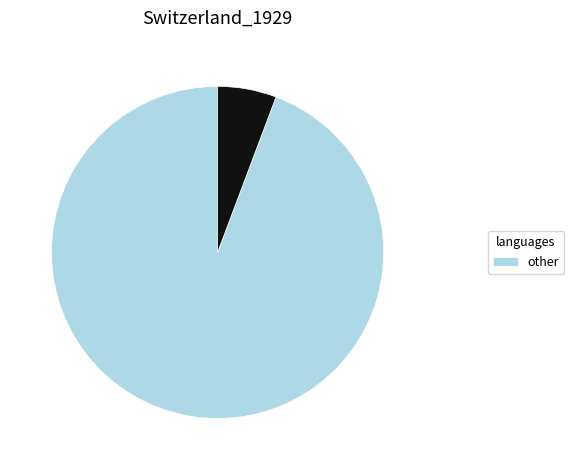

Is there a majority slice in this chart?

Yes